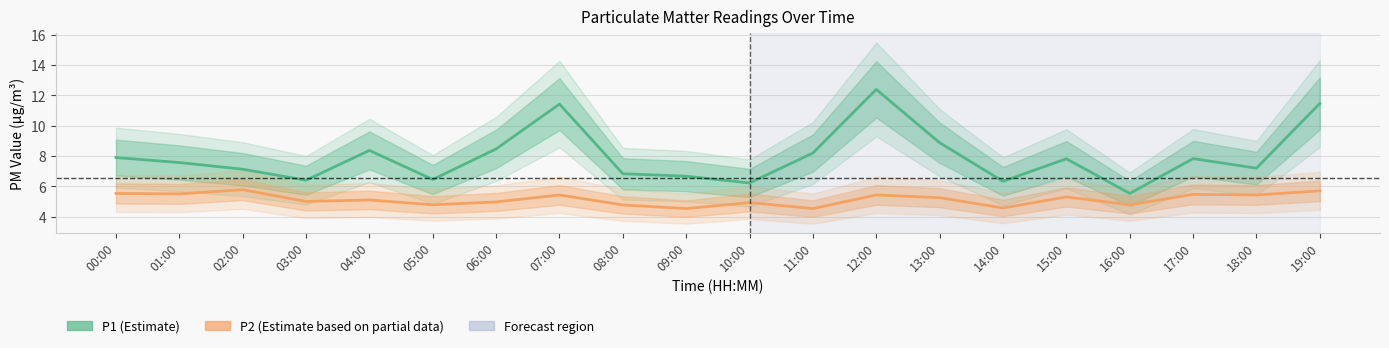

What is the minimum value shown in the chart?

4.5